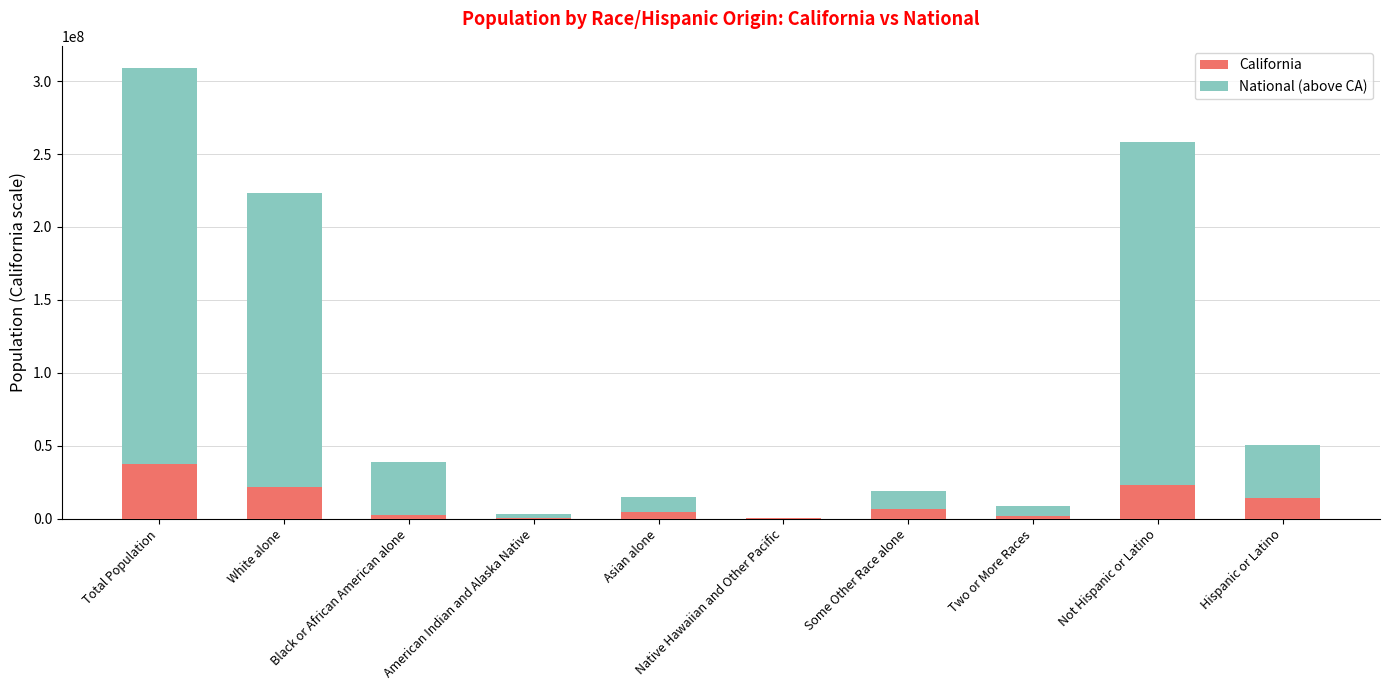

Does the chart contain stacked bars?

Yes